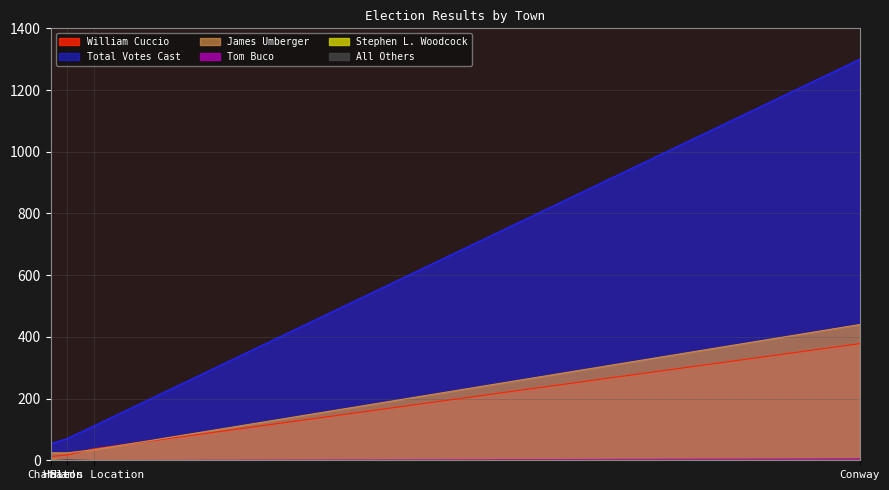

List the series in order of their peak value, lowest first.

Stephen L. Woodcock, All Others, Tom Buco, William Cuccio, James Umberger, Total Votes Cast